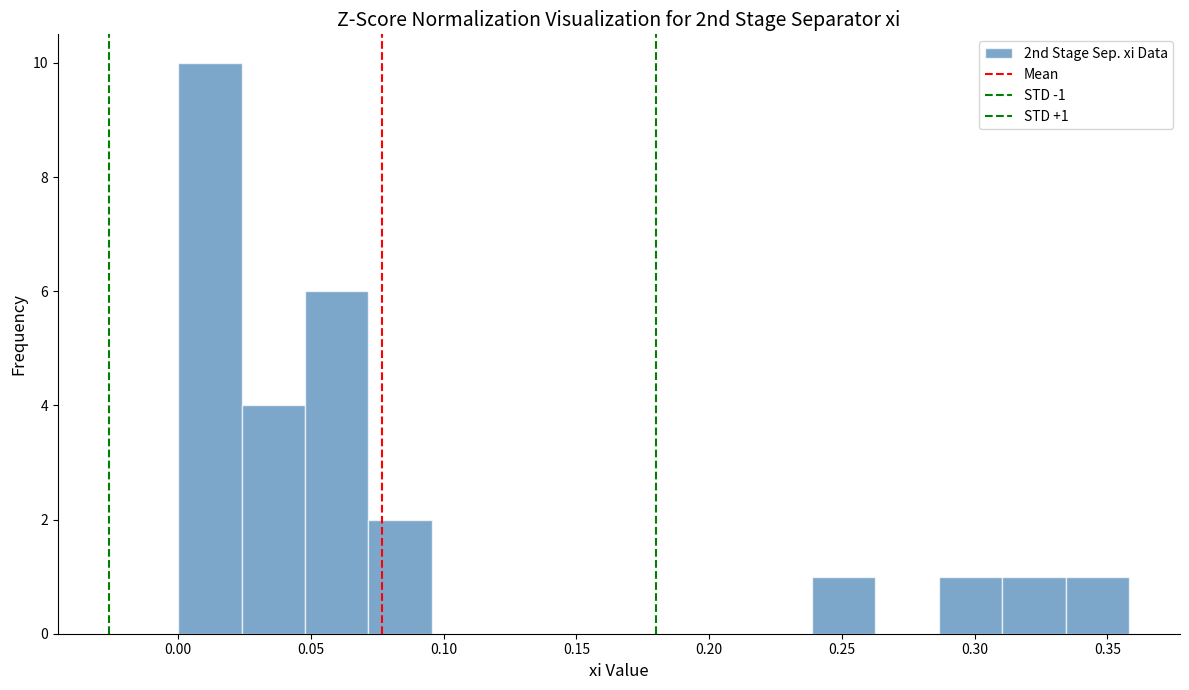

Over which range of the x-axis is the bar tallest?

0.000 to 0.025